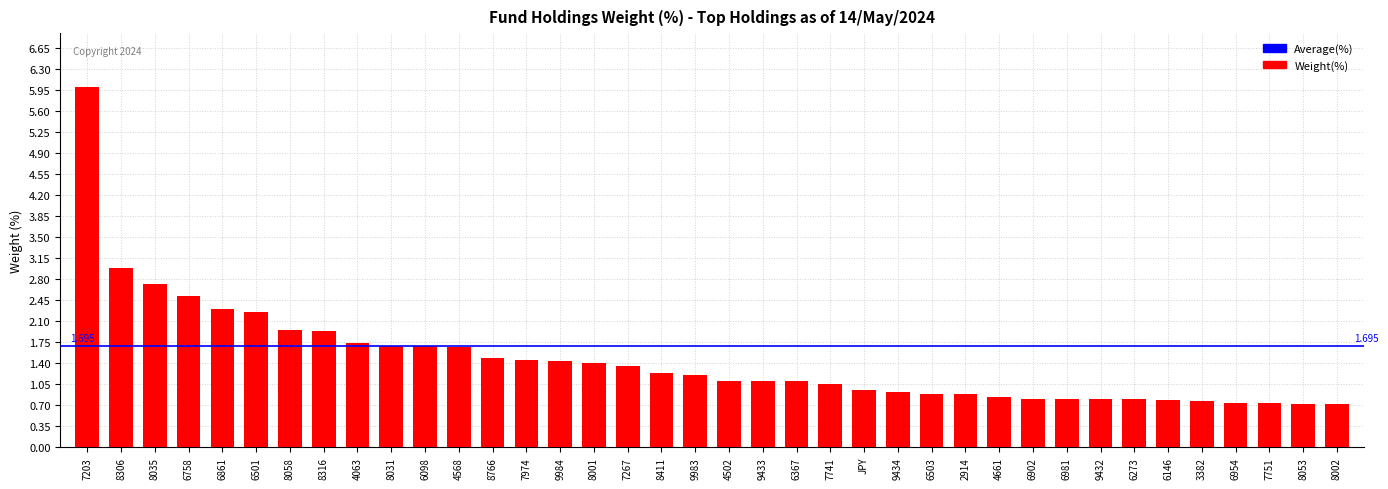

What is the change in value from 7741 to 6146?

-0.3